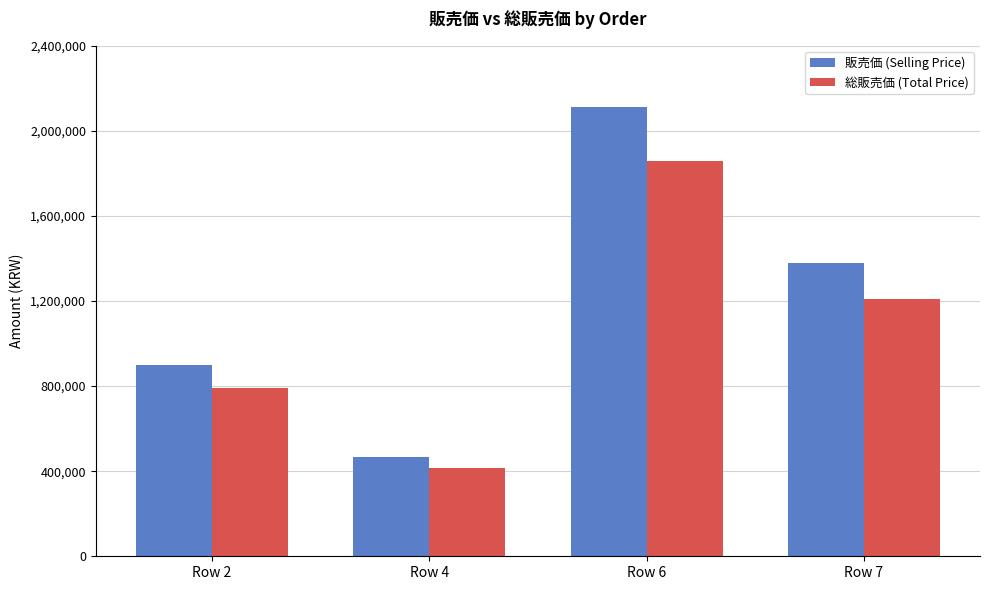

What is the maximum value for 総販売価 (Total Price)?

1860100